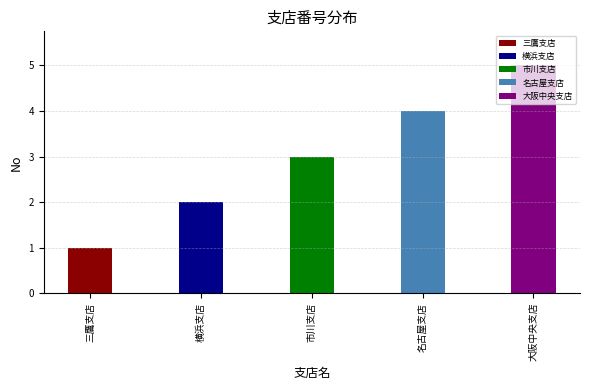

True or false: the data shows 8 at 大阪中央支店.

False